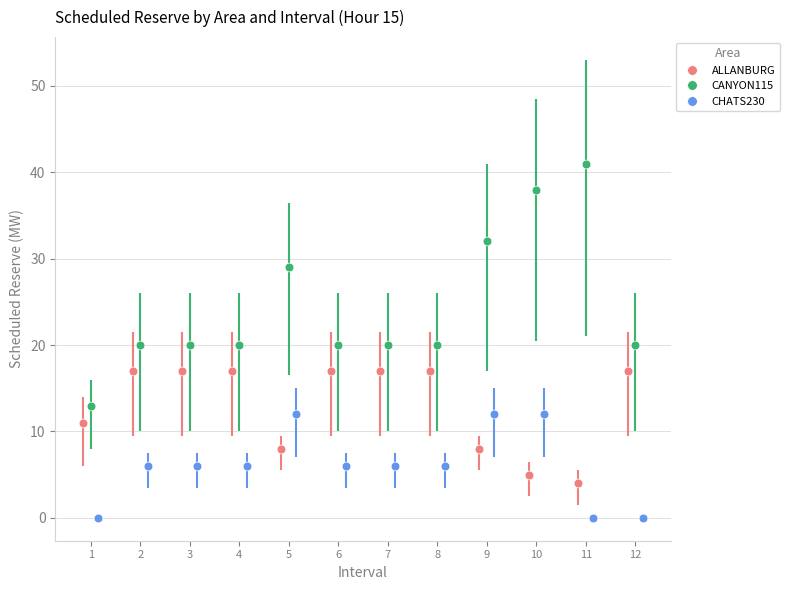

What are all the series names shown in the legend?

ALLANBURG, CANYON115, CHATS230